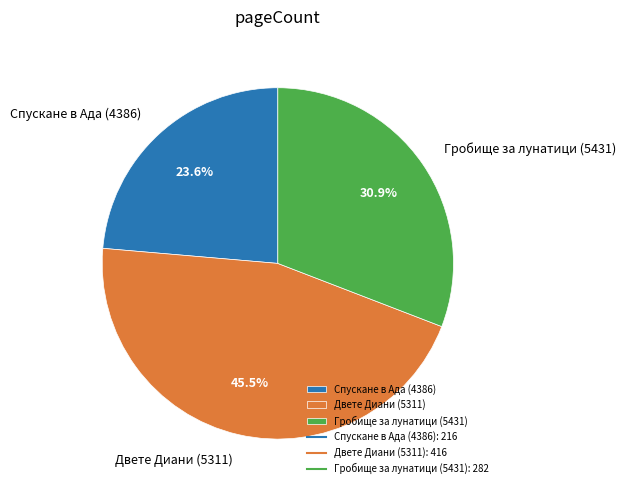

Between Гробище за лунатици (5431) and Спускане в Ада (4386), which is larger?

Гробище за лунатици (5431)